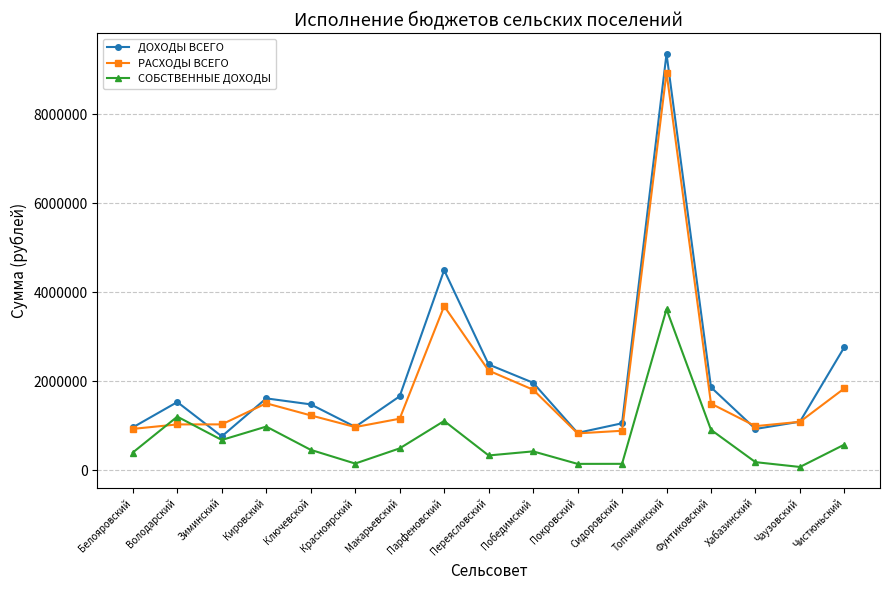

What is the sum of all РАСХОДЫ ВСЕГО values?

31606301